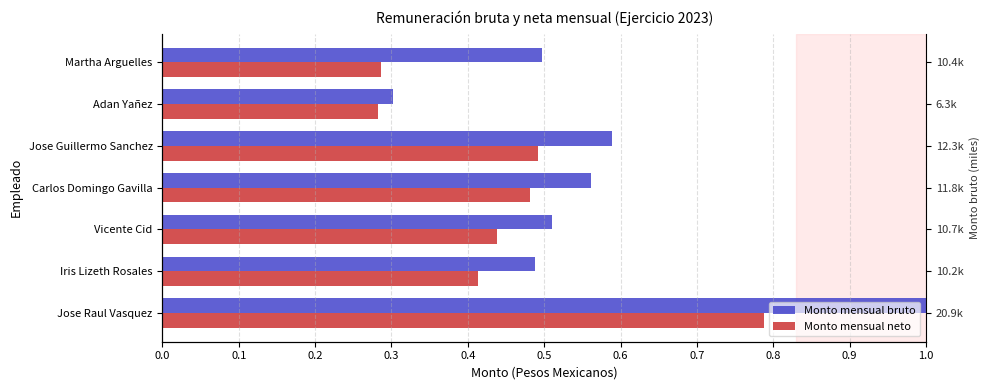

What is the difference between the maximum and minimum values in the Monto mensual neto series?

0.5